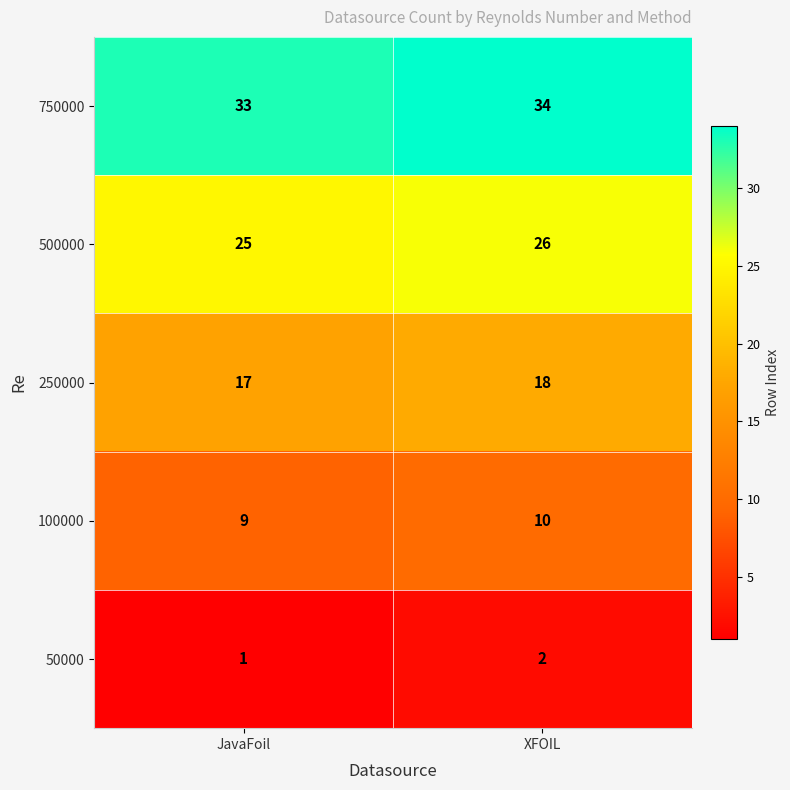

Rank the series by their average value, from highest to lowest.

750000, 500000, 250000, 100000, 50000